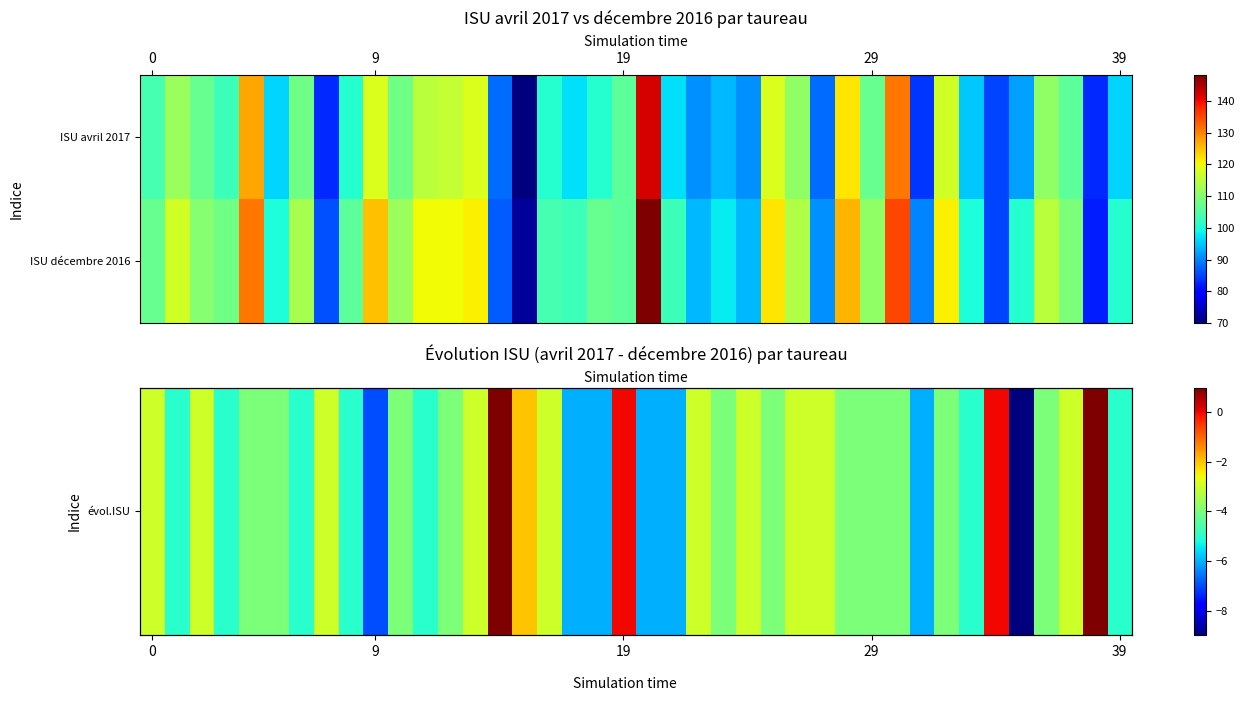

How many distinct data groups are displayed?

2